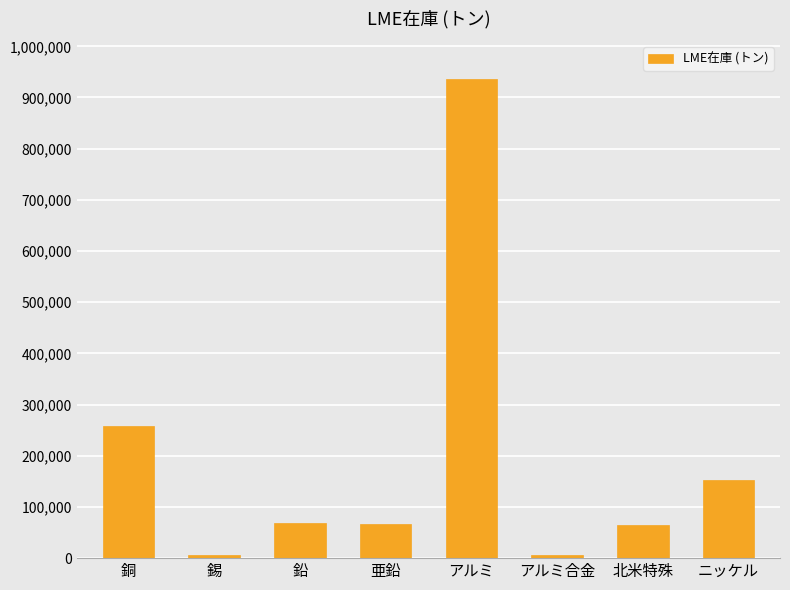

How many data points are less than 69500?

4